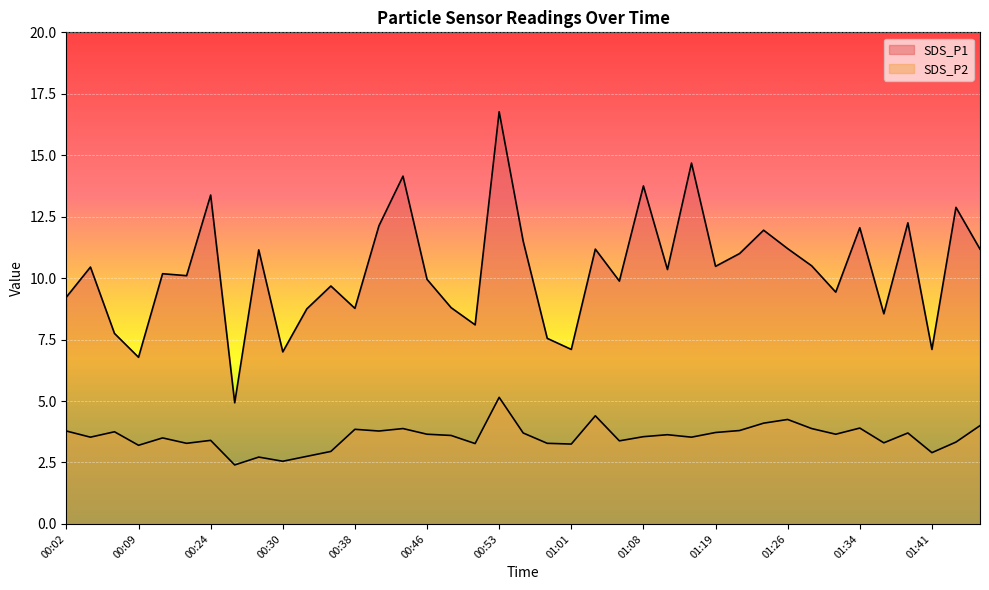

Reading left to right, transcribe all the data shown in this chart.

SDS_P1: 00:02=9.2	00:04=10.4	00:07=7.8	00:09=6.8	00:15=10.2	00:17=10.1	00:24=13.4	00:25=4.9	00:28=11.2	00:30=7.0	00:33=8.8	00:36=9.7	00:38=8.8	00:41=12.1	00:43=14.2	00:46=9.9	00:48=8.8	00:51=8.1	00:53=16.8	00:56=11.5	00:58=7.5	01:01=7.1	01:03=11.2	01:06=9.9	01:08=13.8	01:14=10.3	01:16=14.7	01:19=10.5	01:21=11.0	01:24=11.9	01:26=11.2	01:29=10.5	01:31=9.4	01:34=12.1	01:36=8.6	01:39=12.2	01:41=7.1	01:44=12.9	01:46=11.2
SDS_P2: 00:02=3.8	00:04=3.5	00:07=3.8	00:09=3.2	00:15=3.5	00:17=3.3	00:24=3.4	00:25=2.4	00:28=2.7	00:30=2.5	00:33=2.8	00:36=3.0	00:38=3.9	00:41=3.8	00:43=3.9	00:46=3.6	00:48=3.6	00:51=3.3	00:53=5.2	00:56=3.7	00:58=3.3	01:01=3.2	01:03=4.4	01:06=3.4	01:08=3.5	01:14=3.6	01:16=3.5	01:19=3.7	01:21=3.8	01:24=4.1	01:26=4.2	01:29=3.9	01:31=3.6	01:34=3.9	01:36=3.3	01:39=3.7	01:41=2.9	01:44=3.3	01:46=4.0